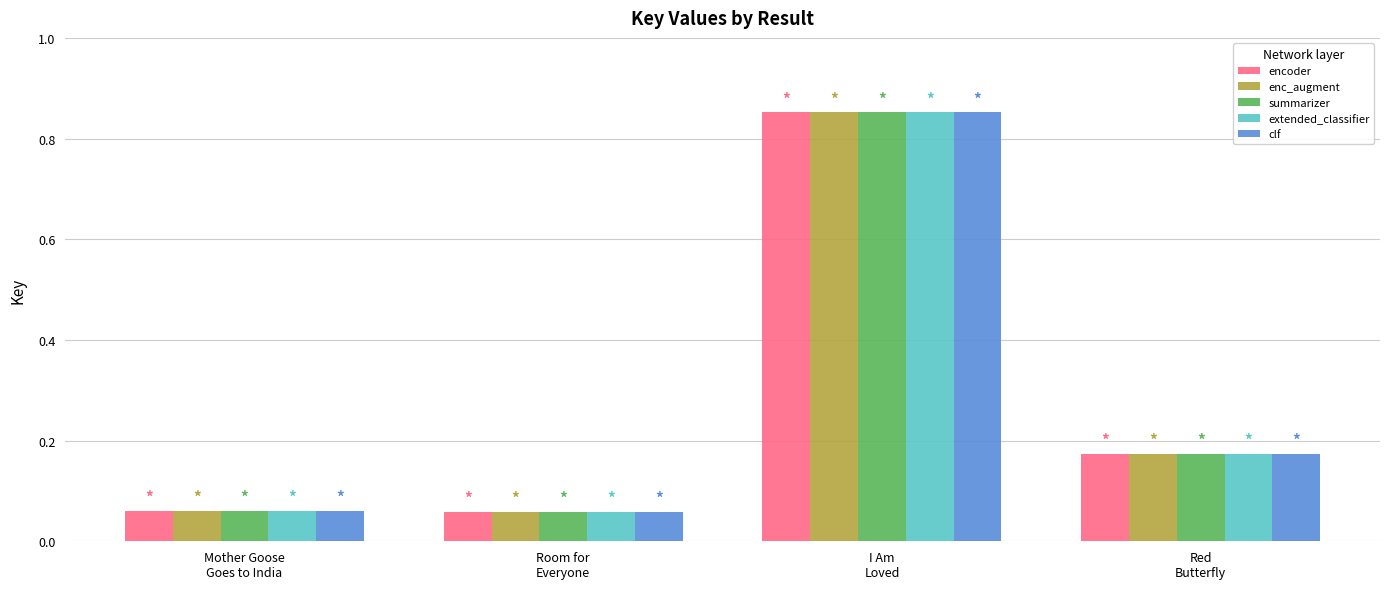

What is the average value of the enc_augment series?

0.3